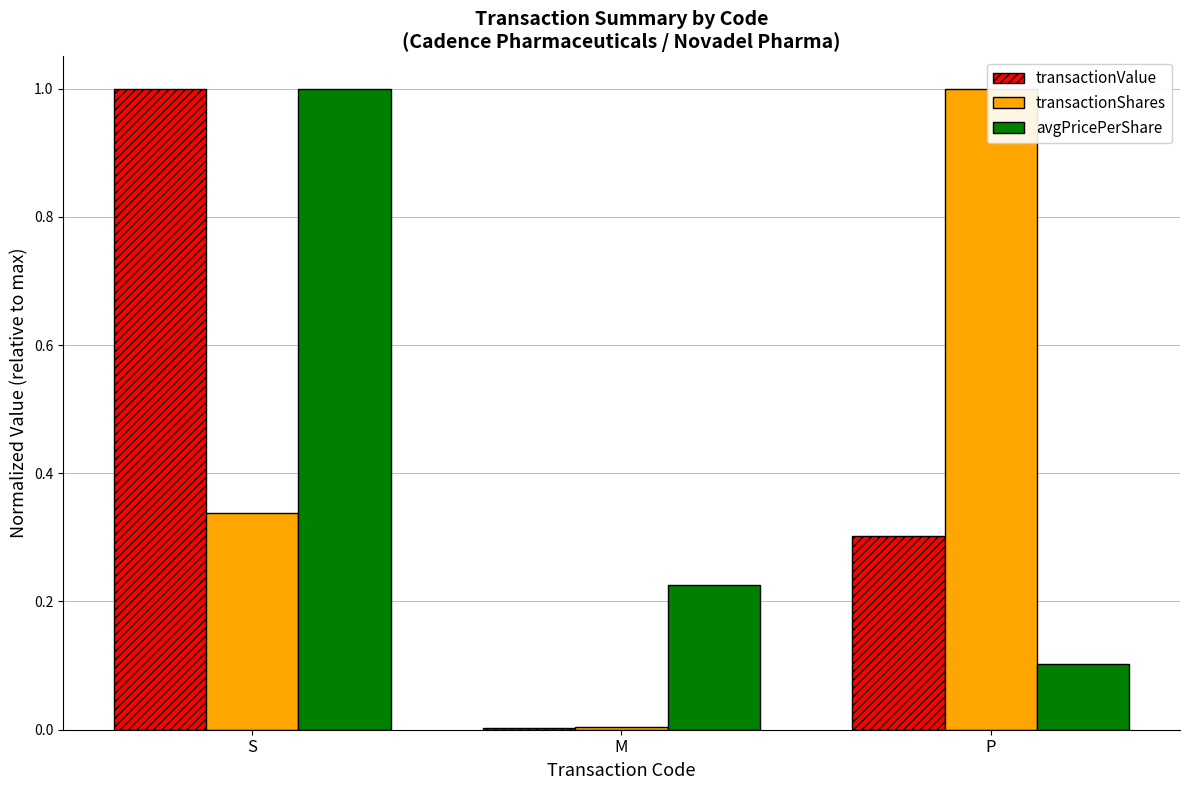

Rank the series at S from lowest to highest value.

transactionShares, transactionValue, avgPricePerShare